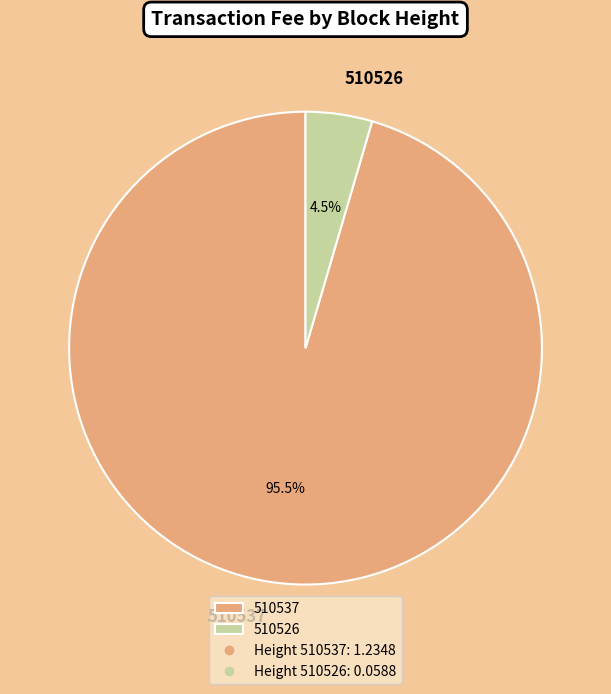

Which has a higher value, 510526 or 510537?

510537